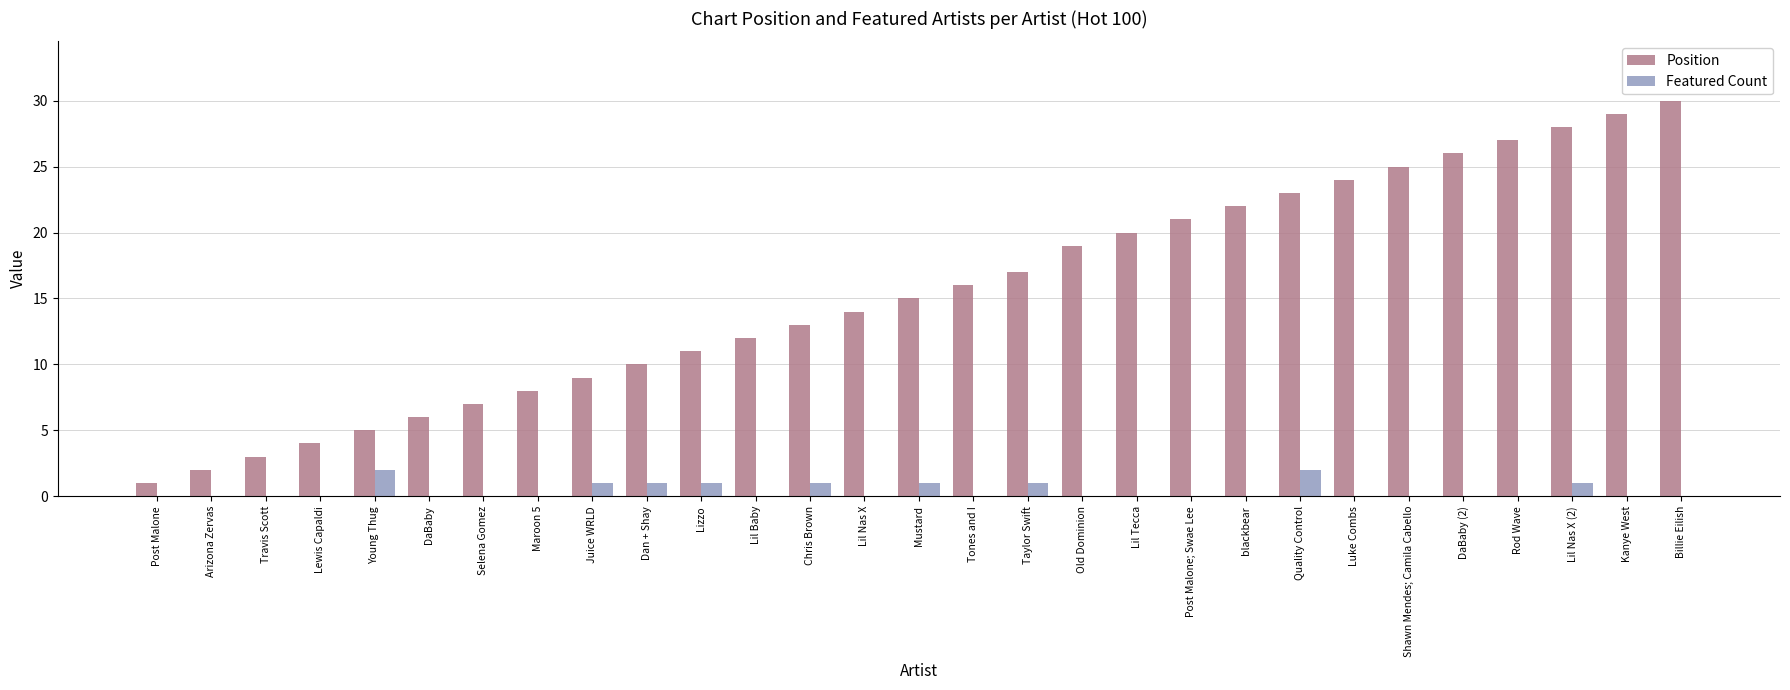

Which category has the highest value in the Position series?

Billie Eilish